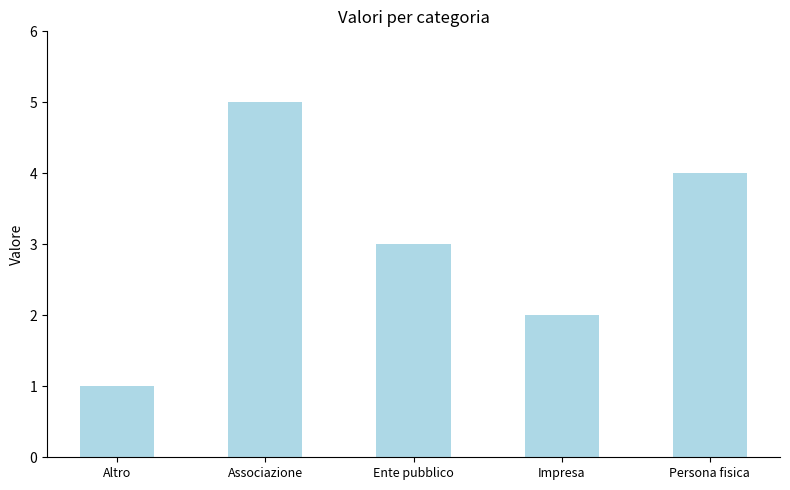

Rank the categories by value from lowest to highest.

Altro, Impresa, Ente pubblico, Persona fisica, Associazione